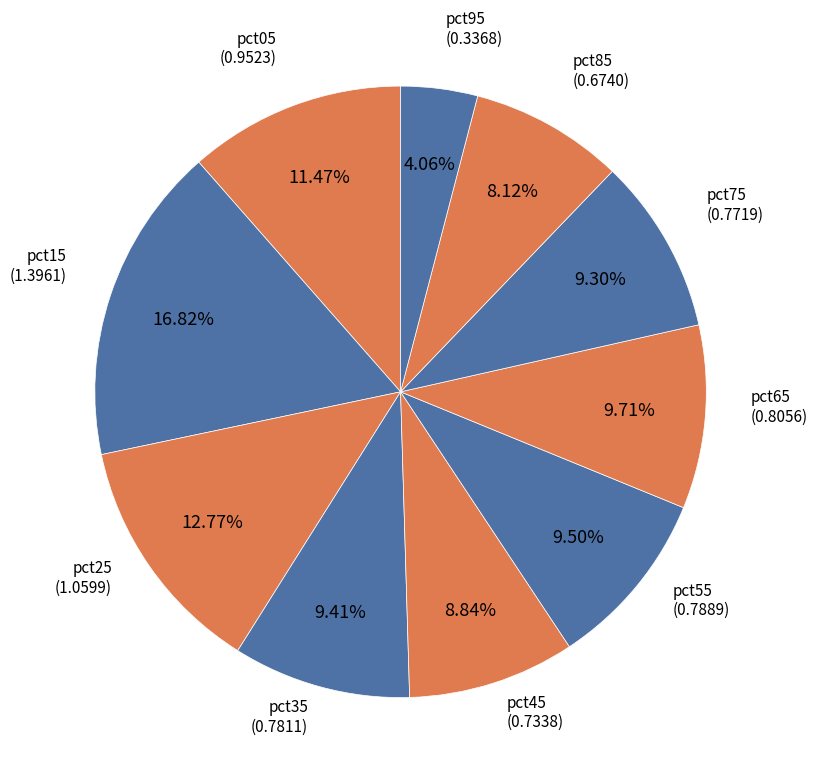

To the nearest percent, what is the combined percentage of pct15 and pct45?

26%